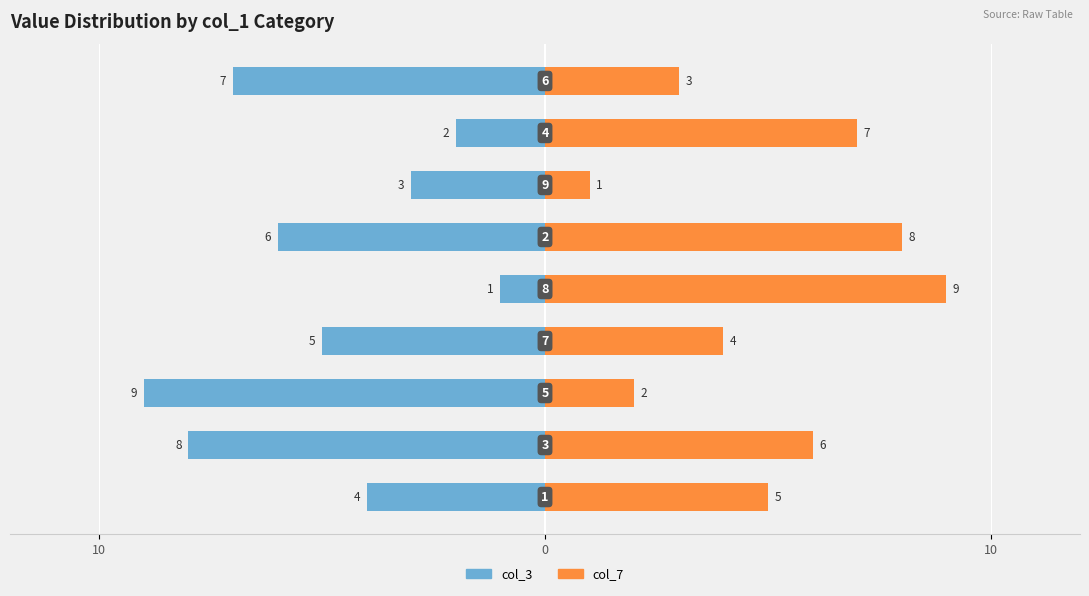

What is the maximum value for col_3?

-1